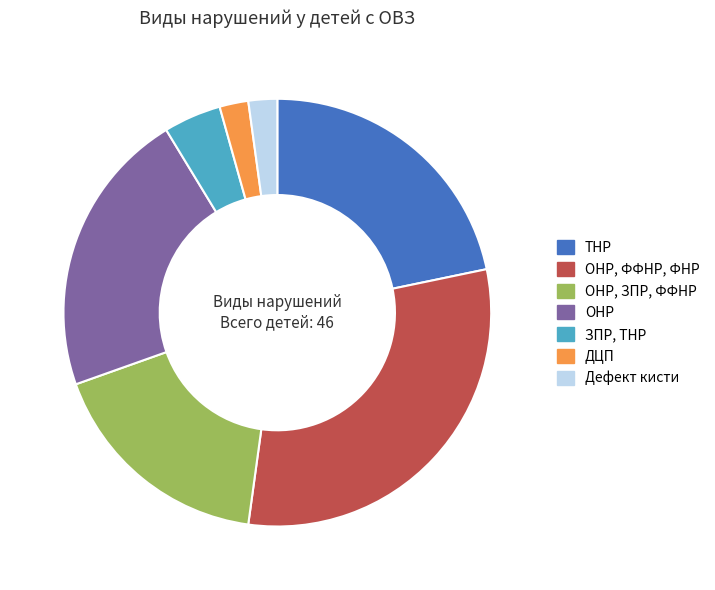

Is there a majority slice in this chart?

No